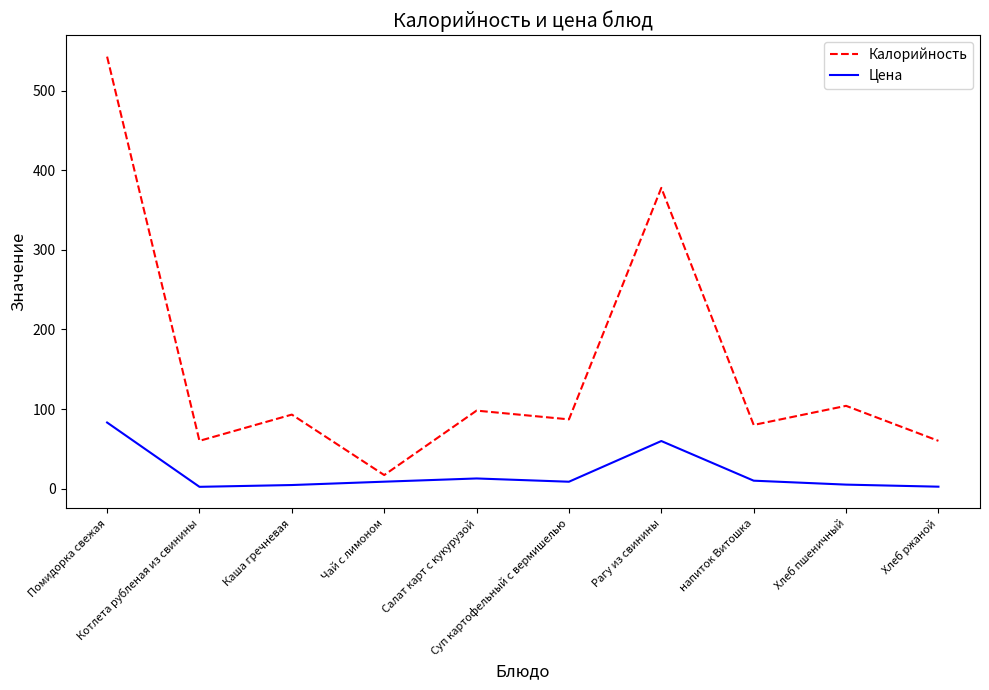

Rank the series at напиток Витошка from highest to lowest value.

Калорийность, Цена